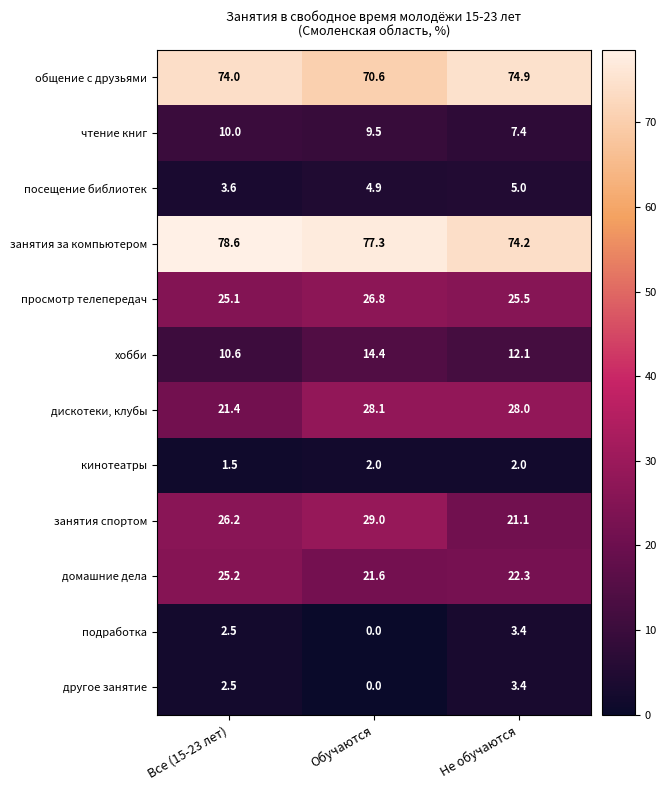

Which label corresponds to the largest value in the chart?

Все (15-23 лет)